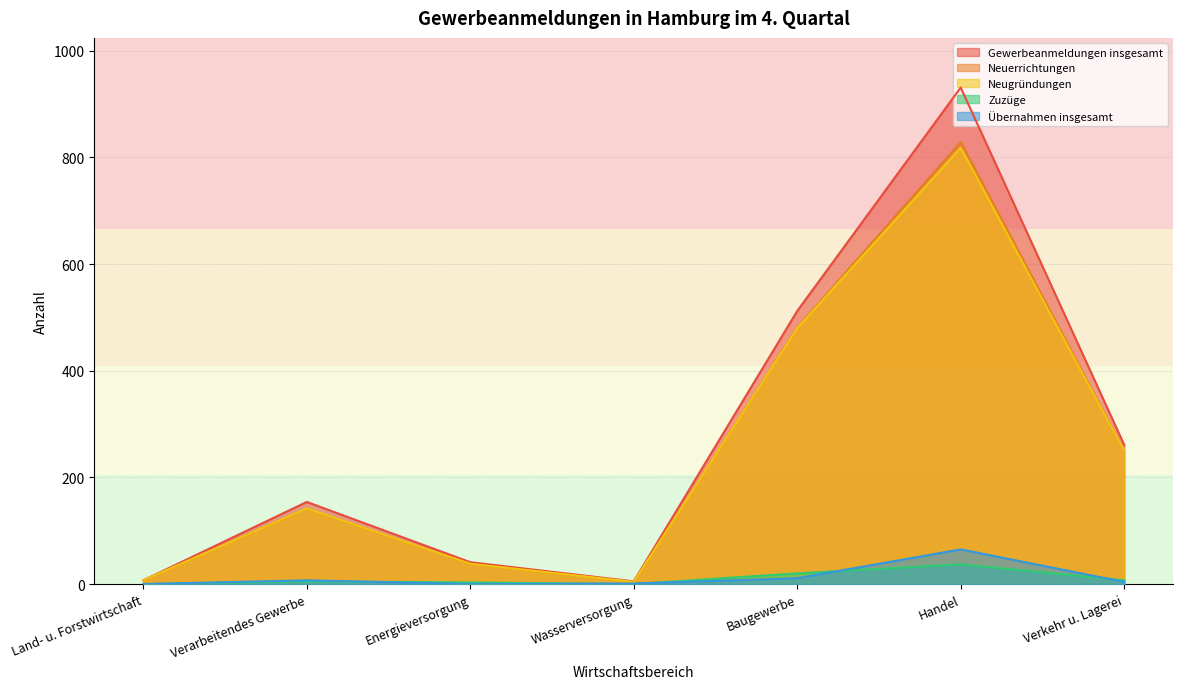

What is the average value of the Gewerbeanmeldungen insgesamt series?

273